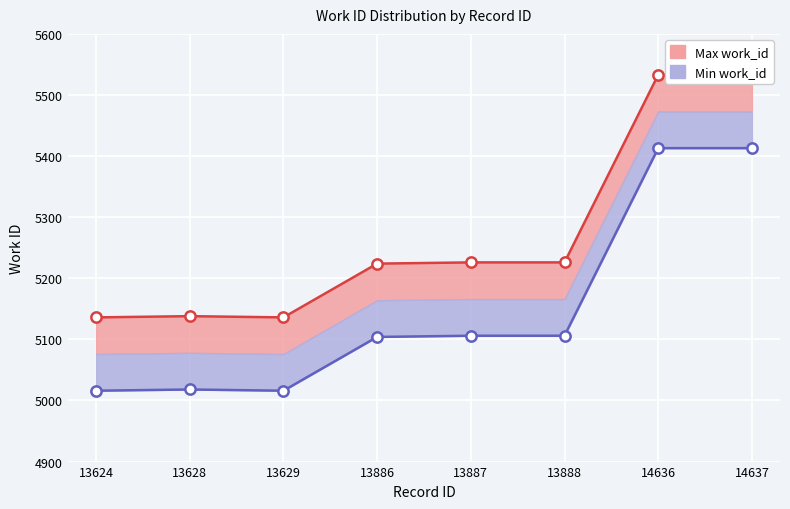

Approximately how many times larger is the value at 13628 compared to 13887?

1.0